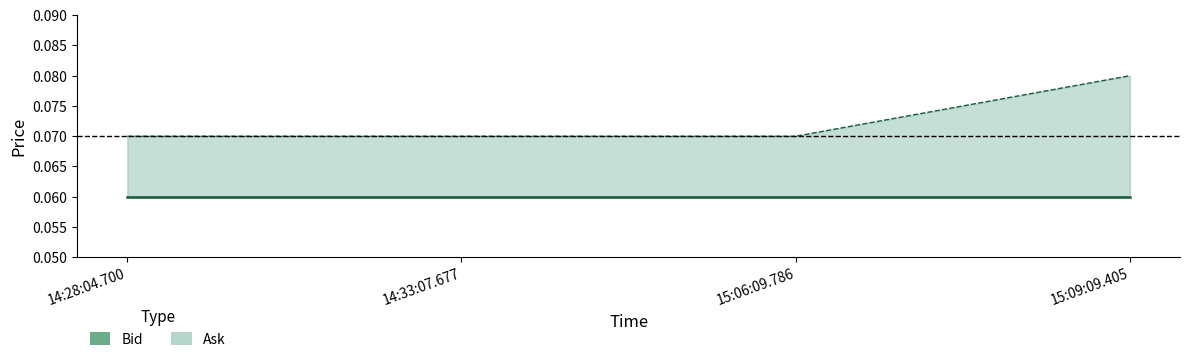

What position from the right is 15:06:09.786?

2